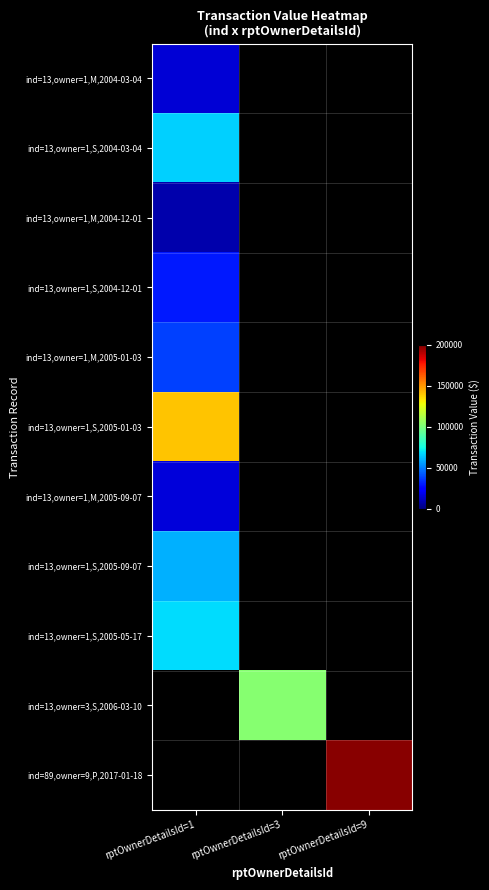

Rank the series at rptOwnerDetailsId=3 from lowest to highest value.

ind=13,owner=1,M,2004-03-04, ind=13,owner=1,S,2004-03-04, ind=13,owner=1,M,2004-12-01, ind=13,owner=1,S,2004-12-01, ind=13,owner=1,M,2005-01-03, ind=13,owner=1,S,2005-01-03, ind=13,owner=1,M,2005-09-07, ind=13,owner=1,S,2005-09-07, ind=13,owner=1,S,2005-05-17, ind=13,owner=3,S,2006-03-10, ind=89,owner=9,P,2017-01-18